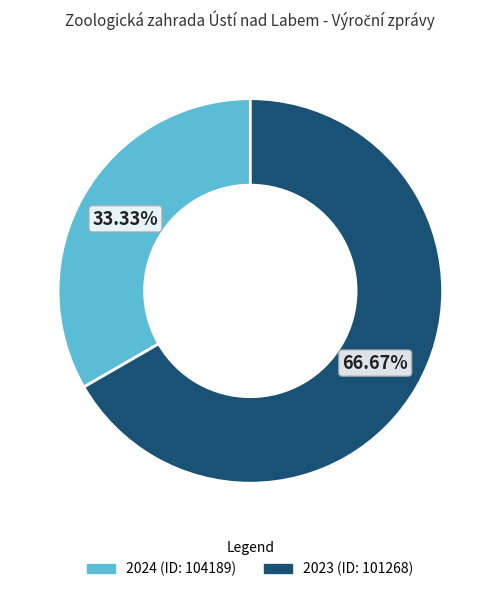

How much of the chart is everything except 2024 (ID: 104189)?

66.7%